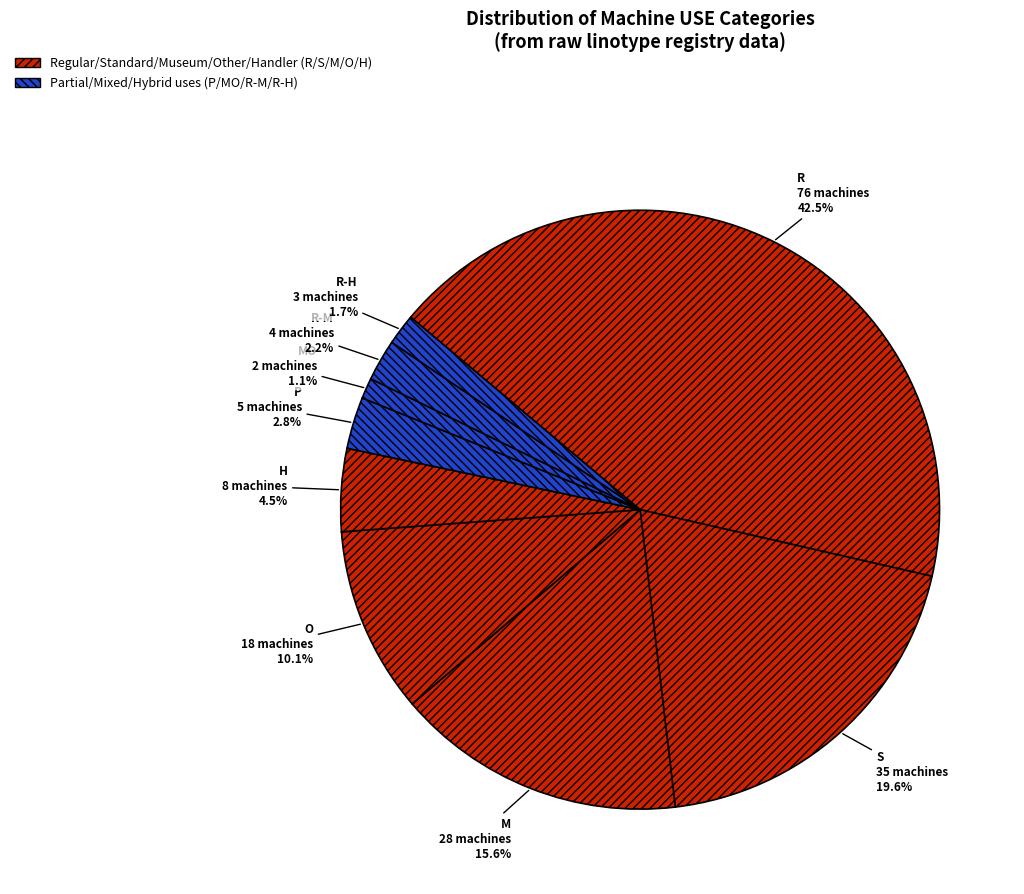

Count the number of slices in the pie.

9